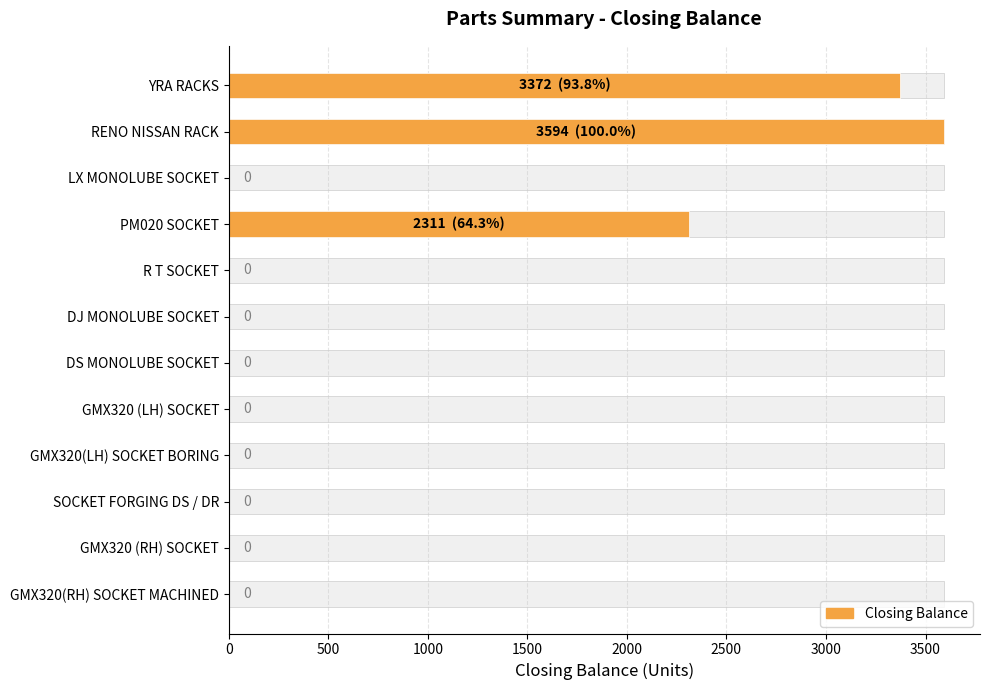

The value at R T SOCKET is 0. True or false?

True